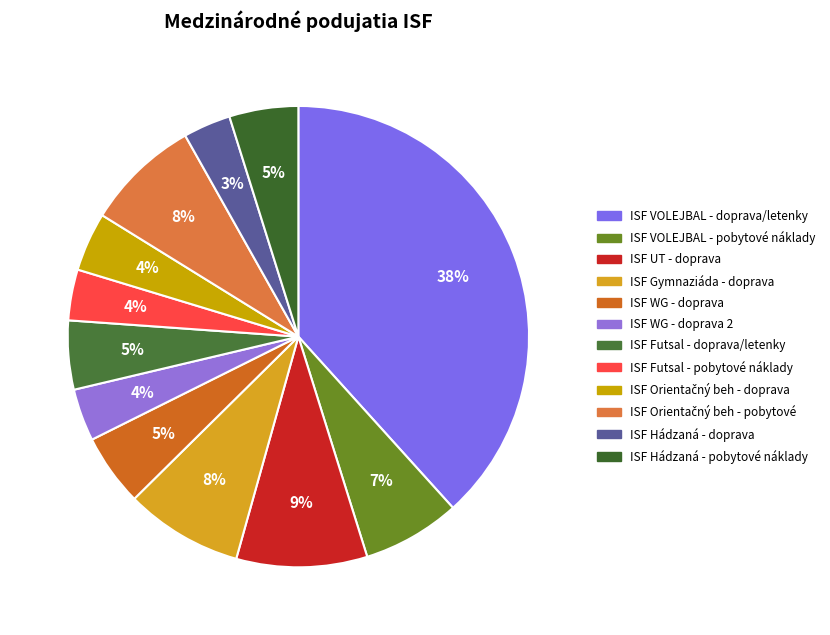

To the nearest percent, what is the combined percentage of ISF Hádzaná - pobytové náklady and ISF Futsal - doprava/letenky?

10%